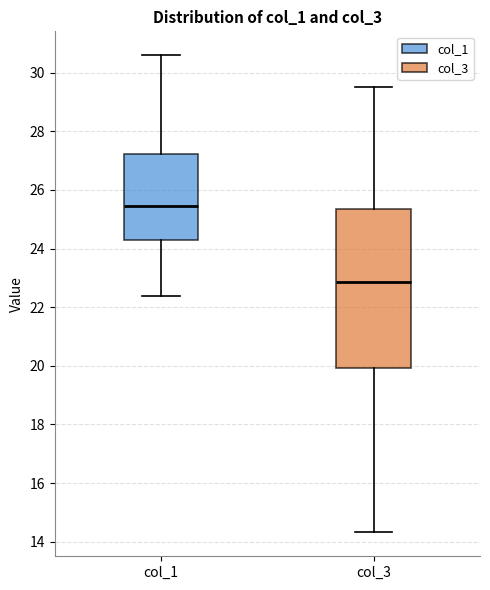

Reading left to right, transcribe this box plot: for each box, give where its median line is, the range the box spans, and where its two whiskers end, as read against the y-axis. The values are not printed on the chart, so give them approximately, as read against the axis.

col_1: median 25.4, box 24.2 to 27.2, whiskers 22.4 to 30.6
col_3: median 22.8, box 20.0 to 25.4, whiskers 14.4 to 29.6